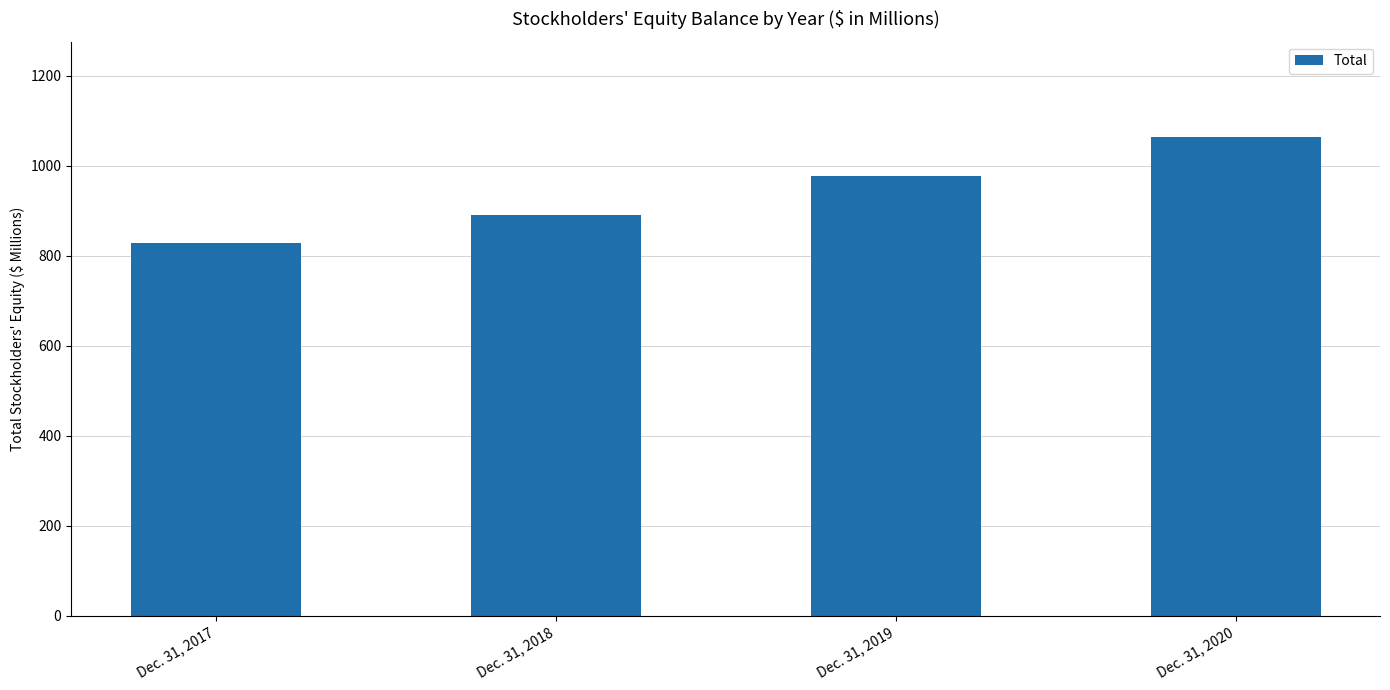

How many data points are less than 978?

2